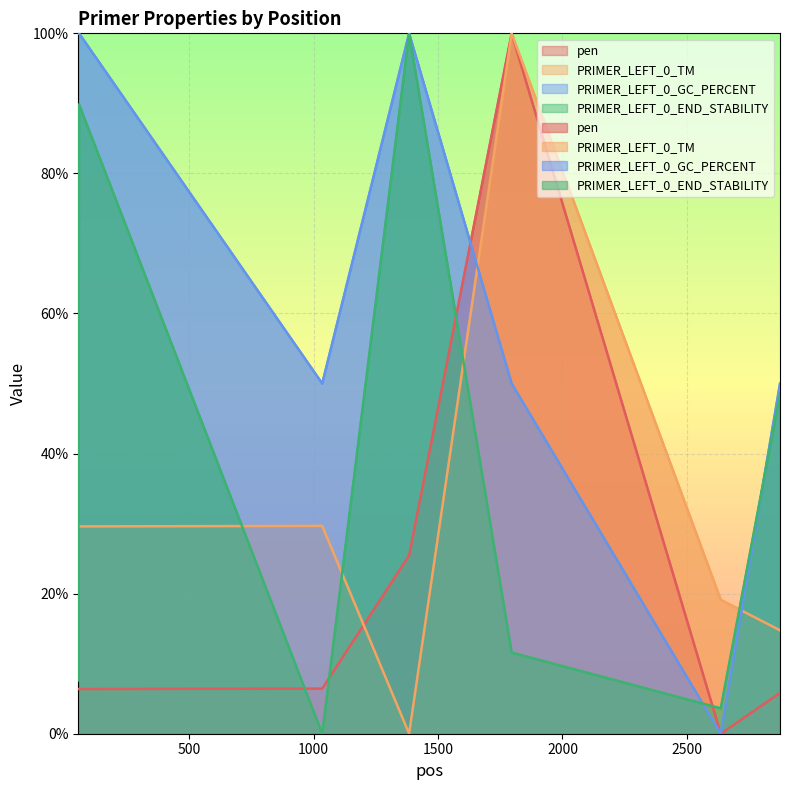

After their last crossing, which series has the higher values: PRIMER_LEFT_0_TM or pen?

pen